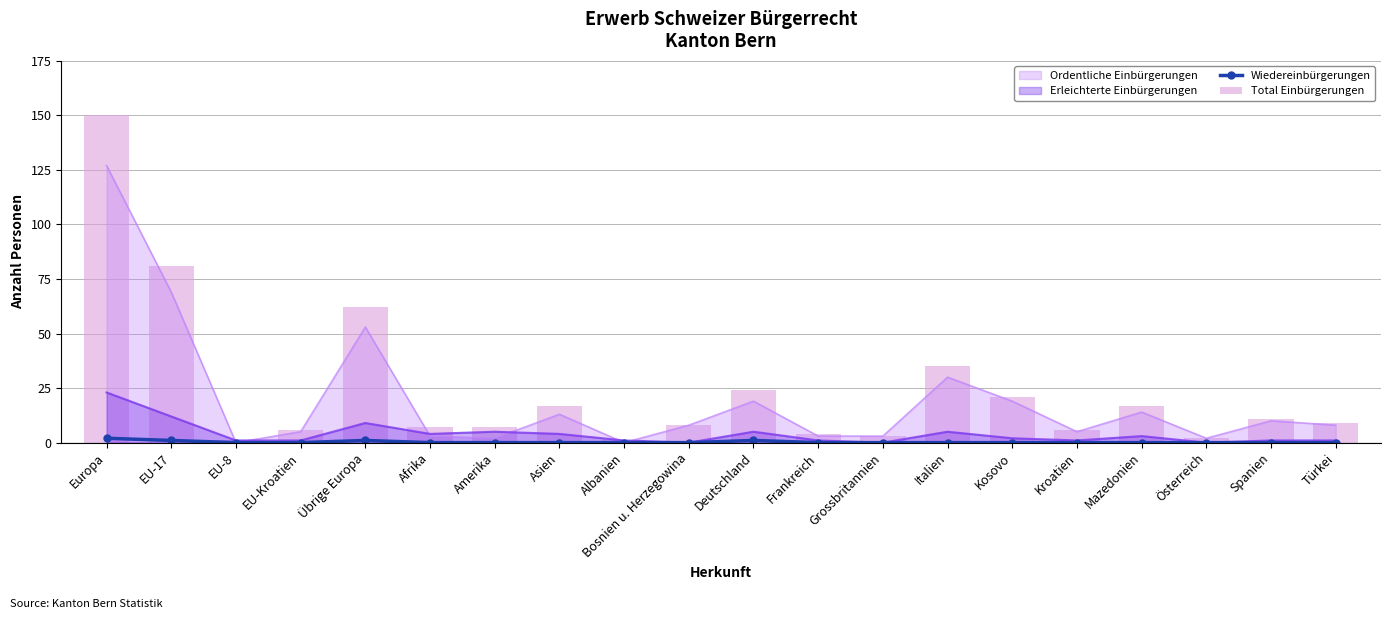

At which label does Ordentliche Einbürgerungen reach its peak?

Europa